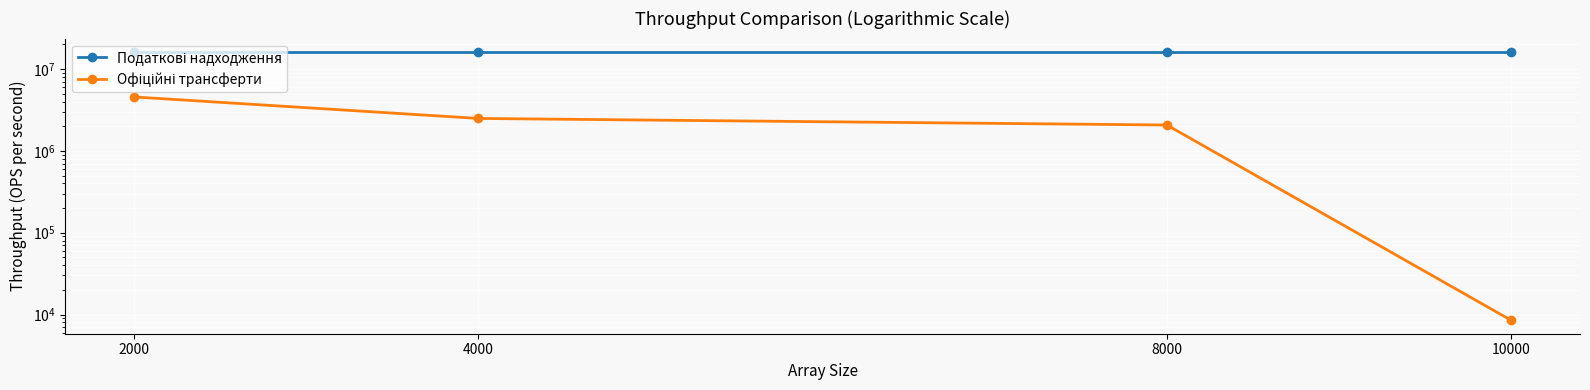

At which category does the chart reach its minimum across all series?

10000